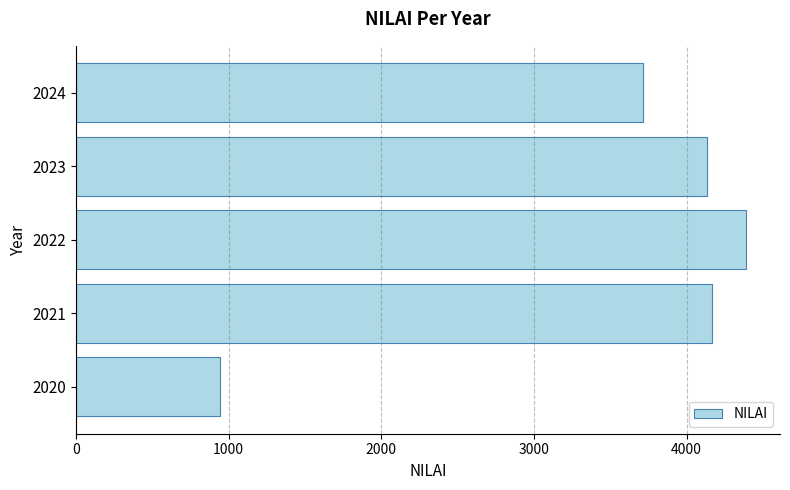

Is it true that the value at 2023 is 4135?

True